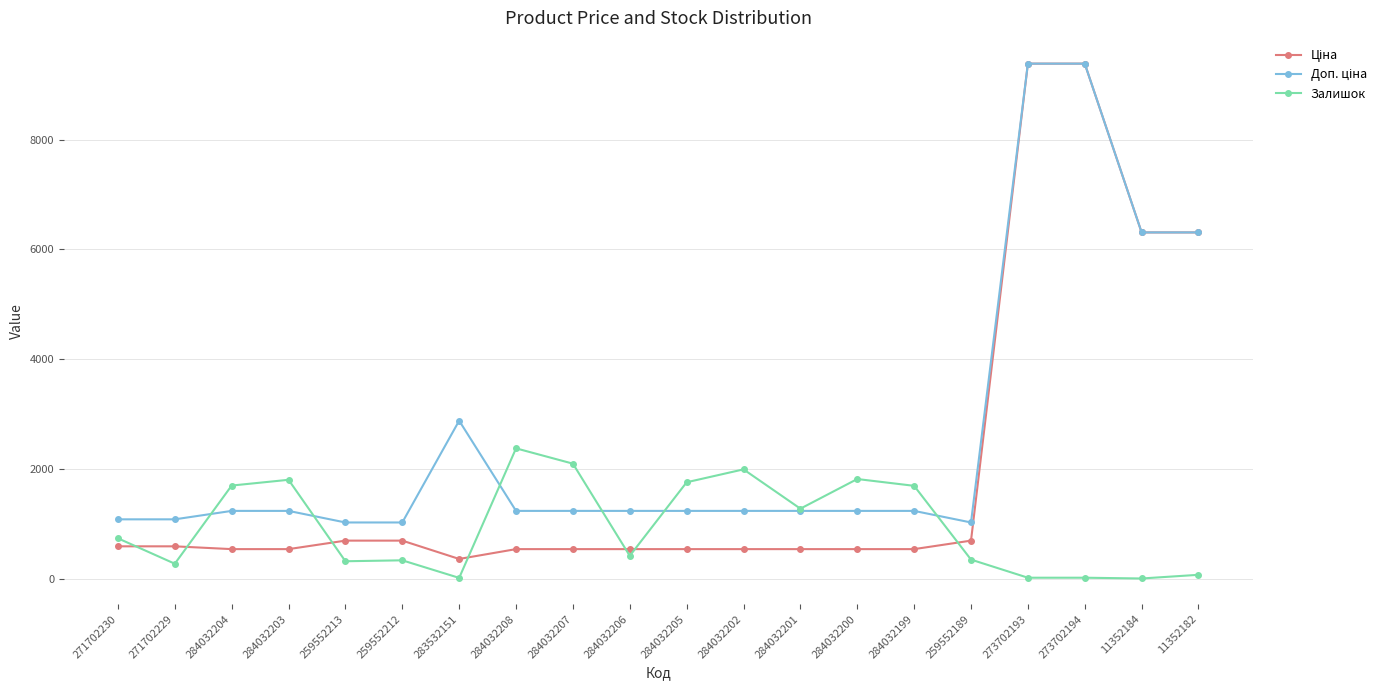

At how many categories does at least one series exceed 5070?

4